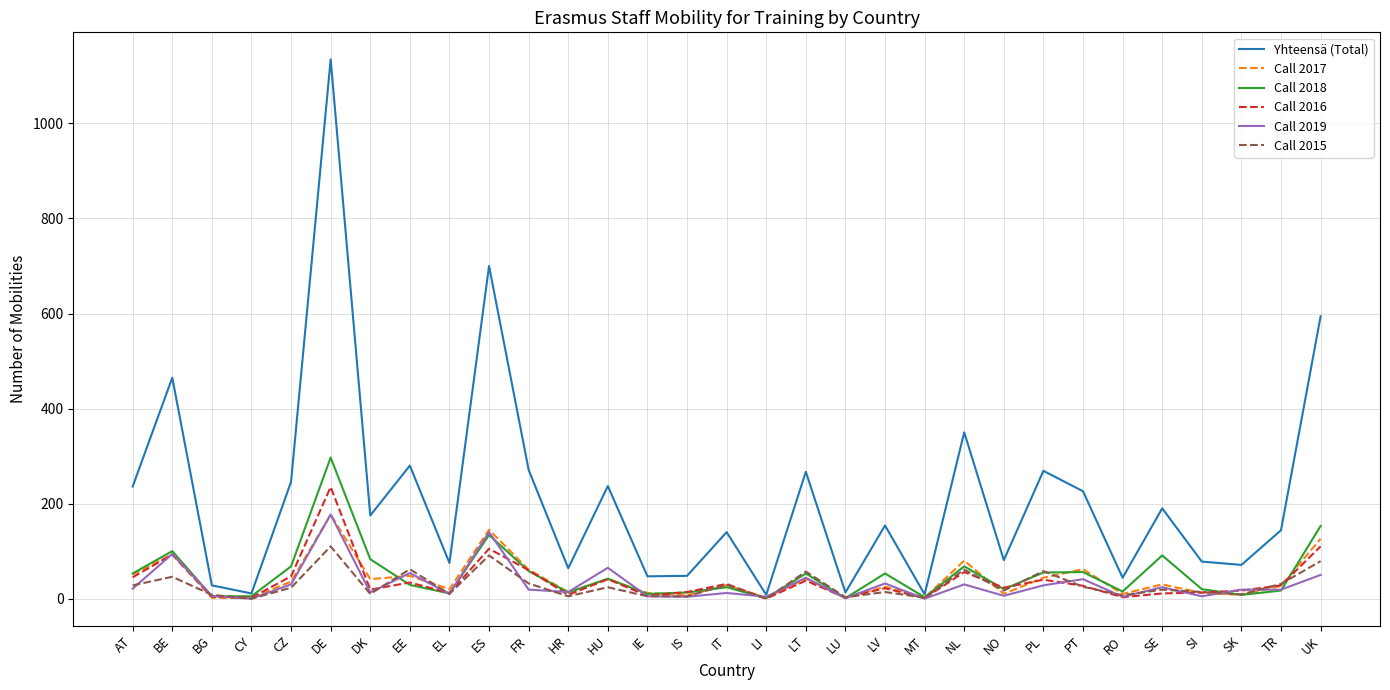

Which series has the widest spread of values?

Yhteensä (Total)